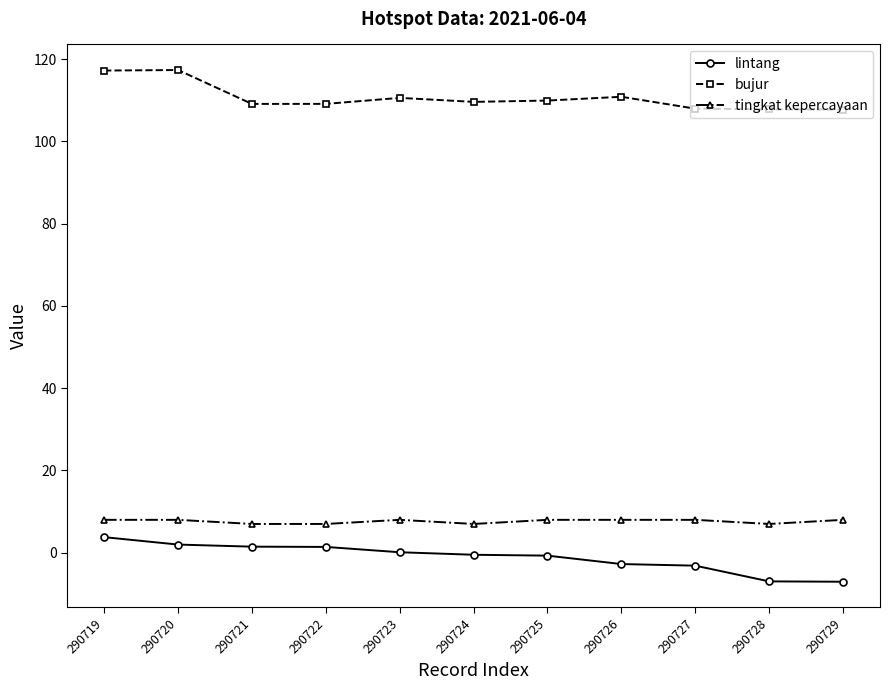

True or false: tingkat kepercayaan and lintang cross at least once.

False